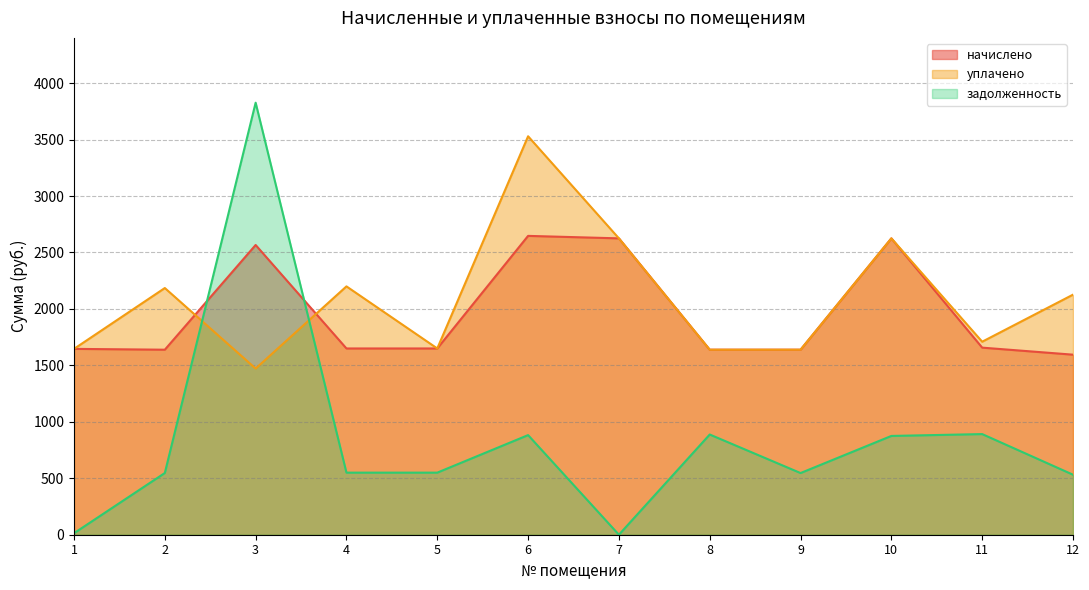

The value of уплачено at 5 is 485.2. True or false?

False